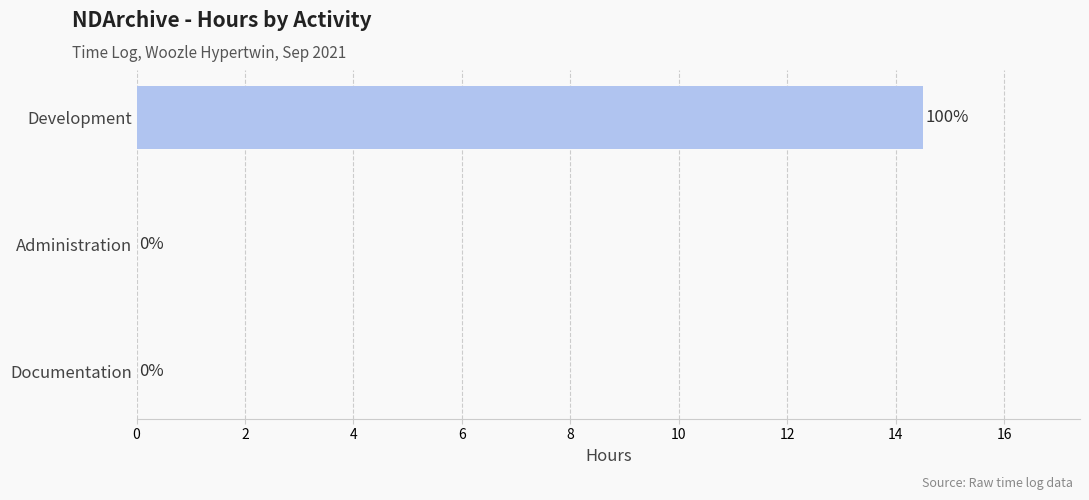

The chart shows a value of 14.0 at Development. True or false?

True